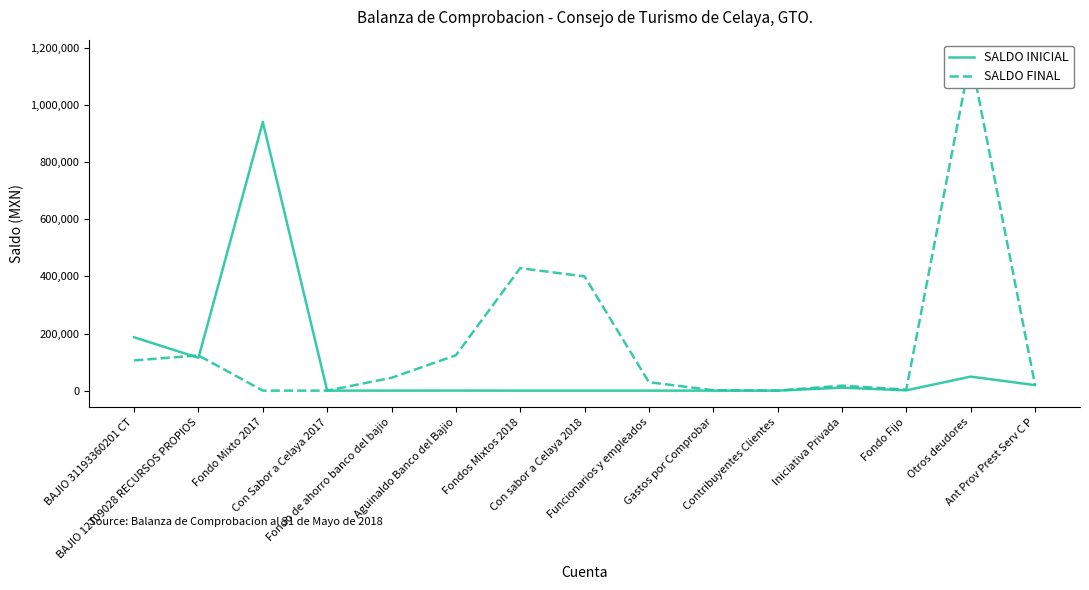

What are all the series names shown in the legend?

SALDO INICIAL, SALDO FINAL